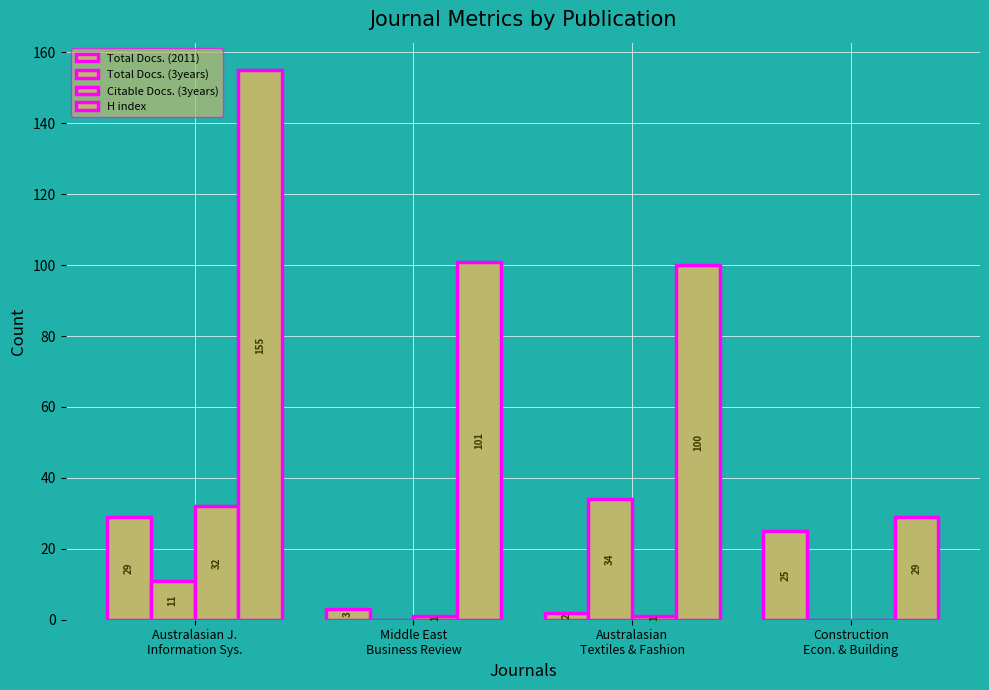

How many groups of bars are there?

4